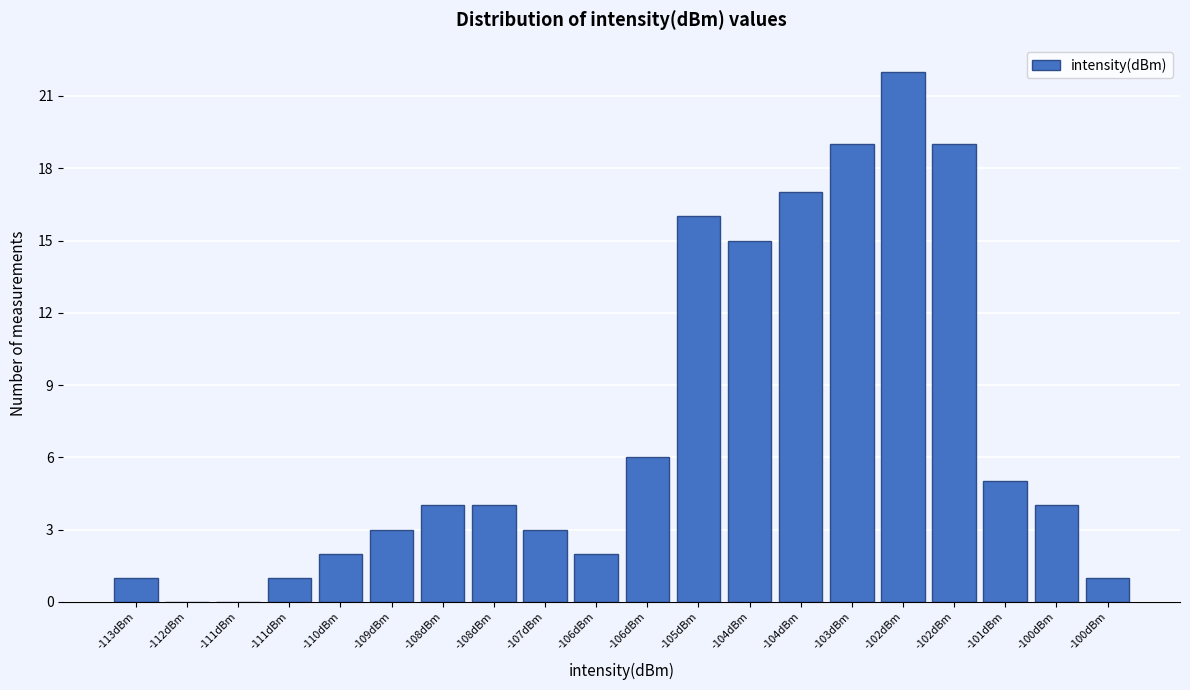

How many data points does each series have?

20